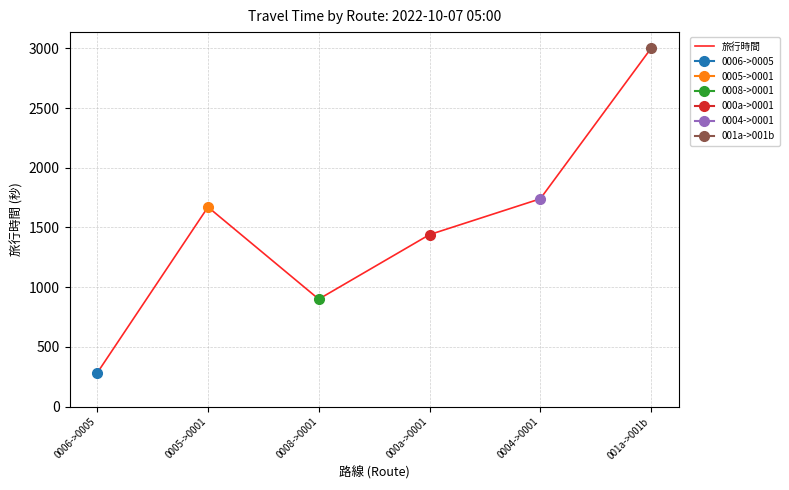

Reading left to right, list all the values displayed in this chart.

282	1671	900	1440	1740	3000